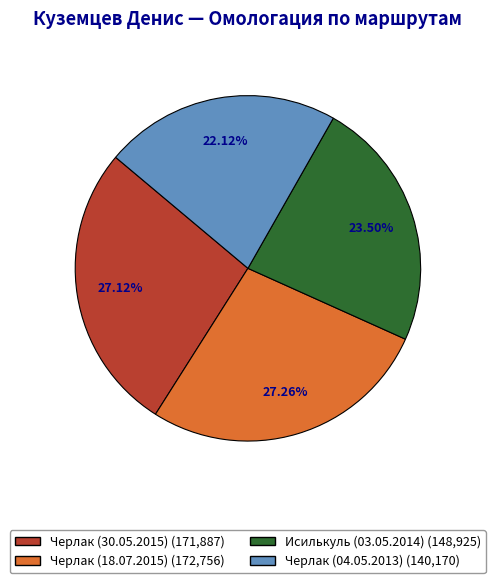

Does any single category account for the majority?

No